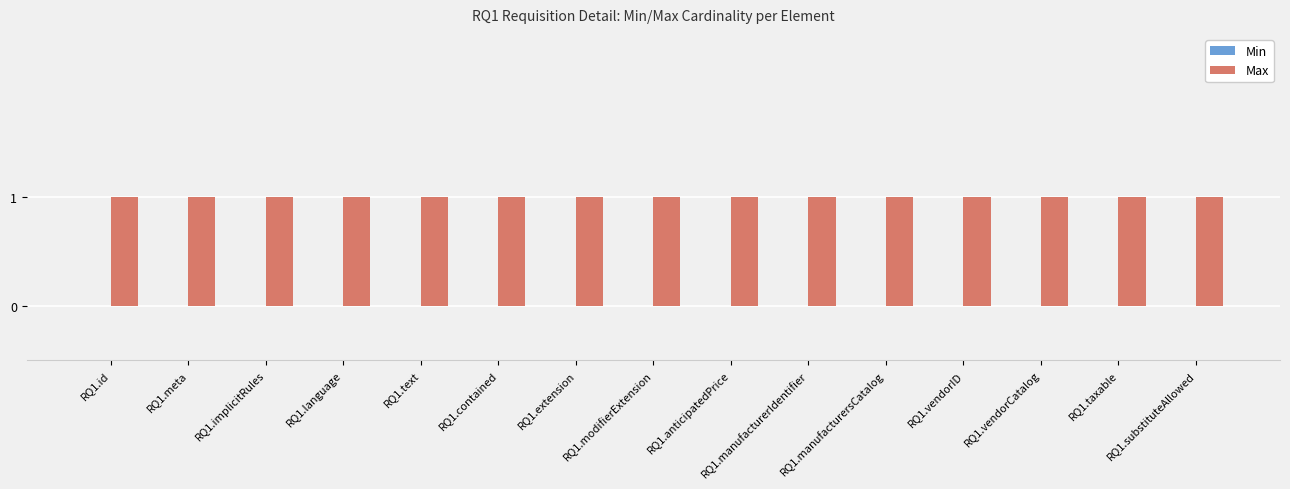

Where is Max nearest to the value 1?

RQ1.id